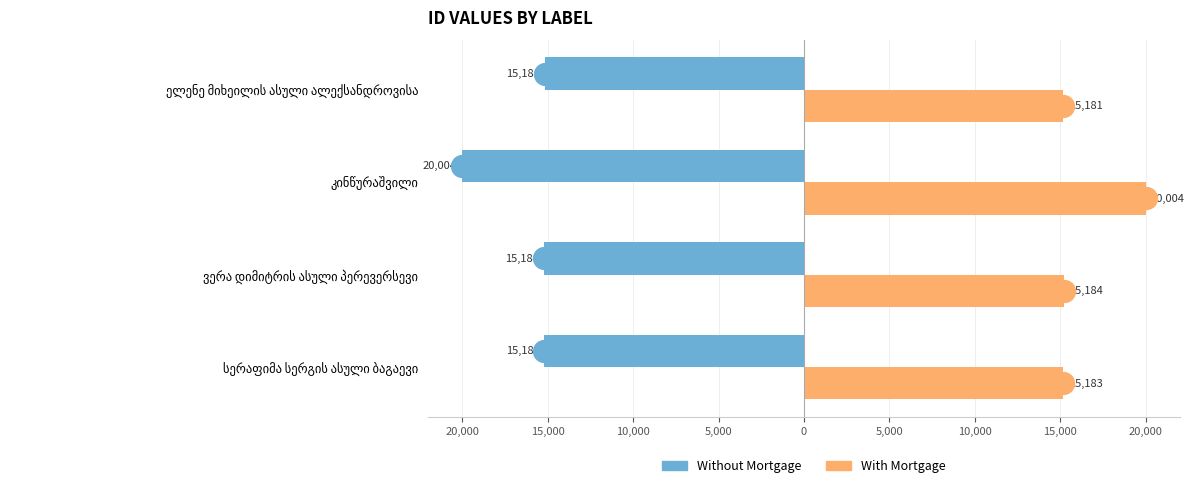

What is the maximum value shown in the chart?

20004